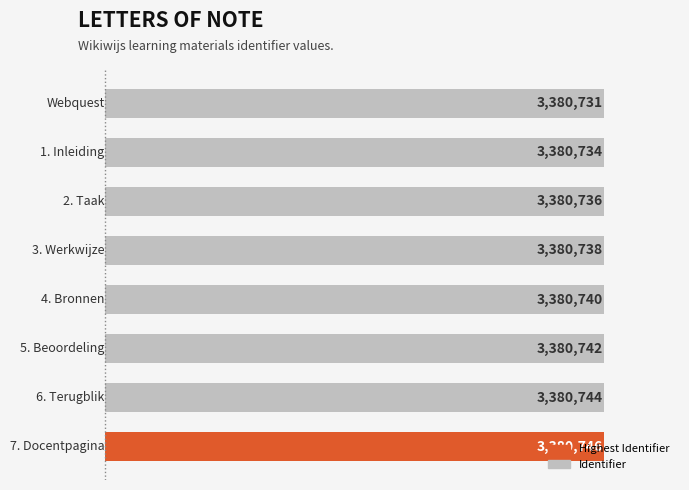

How many values are between 3380736 and 3380744?

5